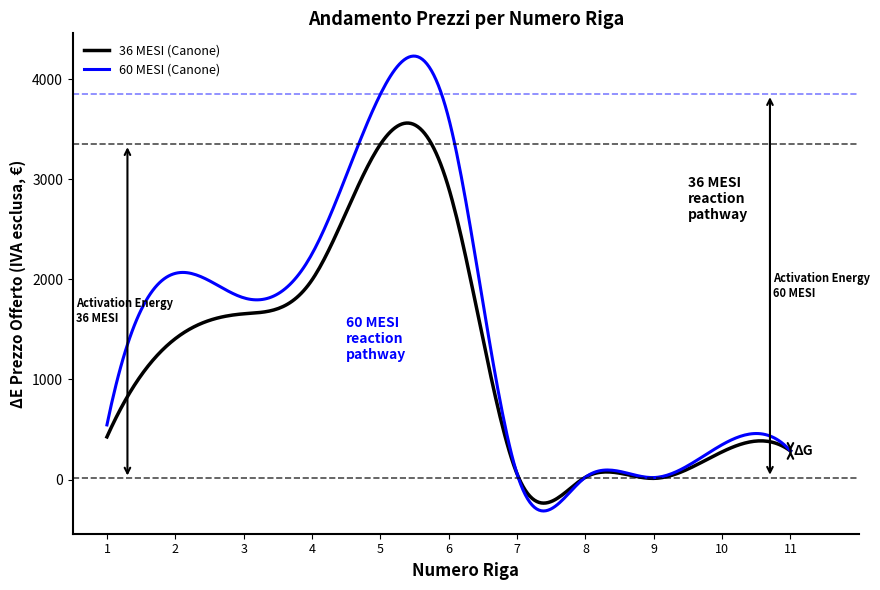

List the series in order of their overall mean, highest first.

60 MESI (Canone), 36 MESI (Canone)